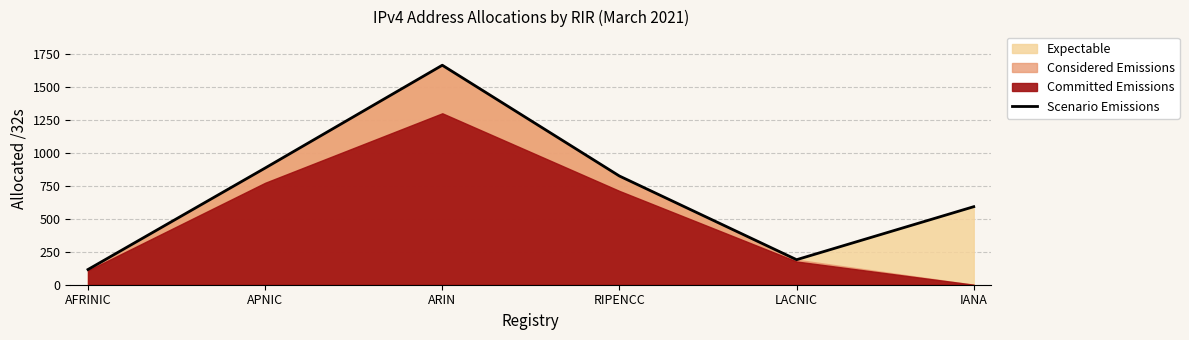

Rank the categories by value from lowest to highest.

AFRINIC, LACNIC, IANA, RIPENCC, APNIC, ARIN